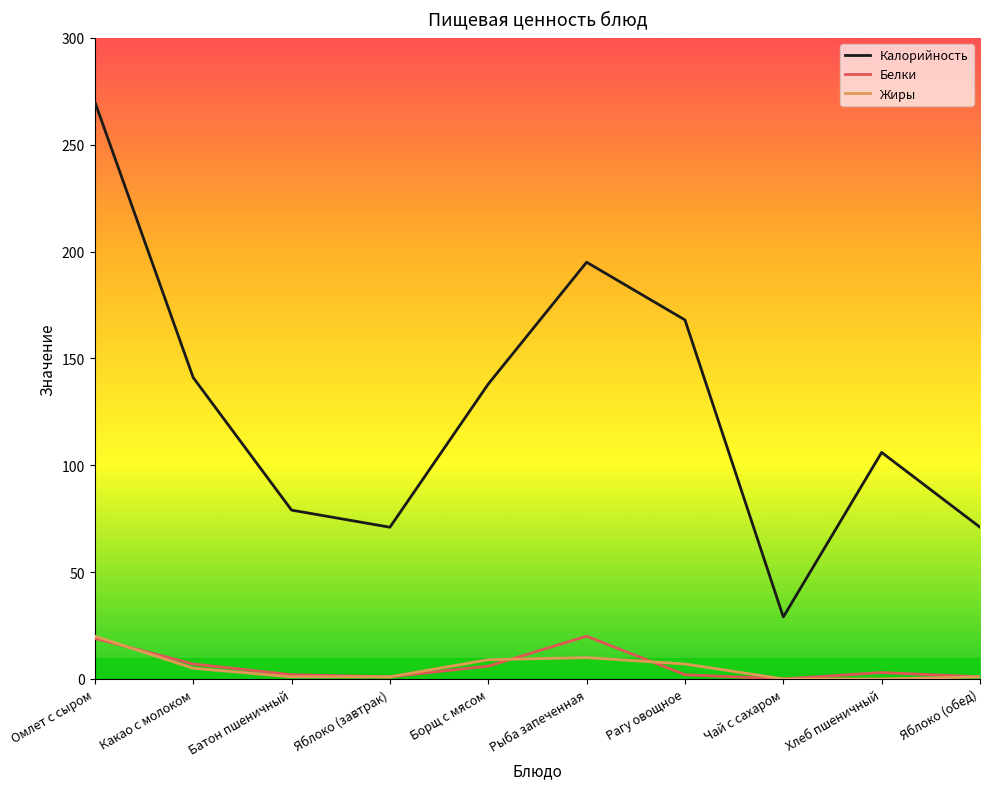

The value of Калорийность at Батон пшеничный is 79. True or false?

True